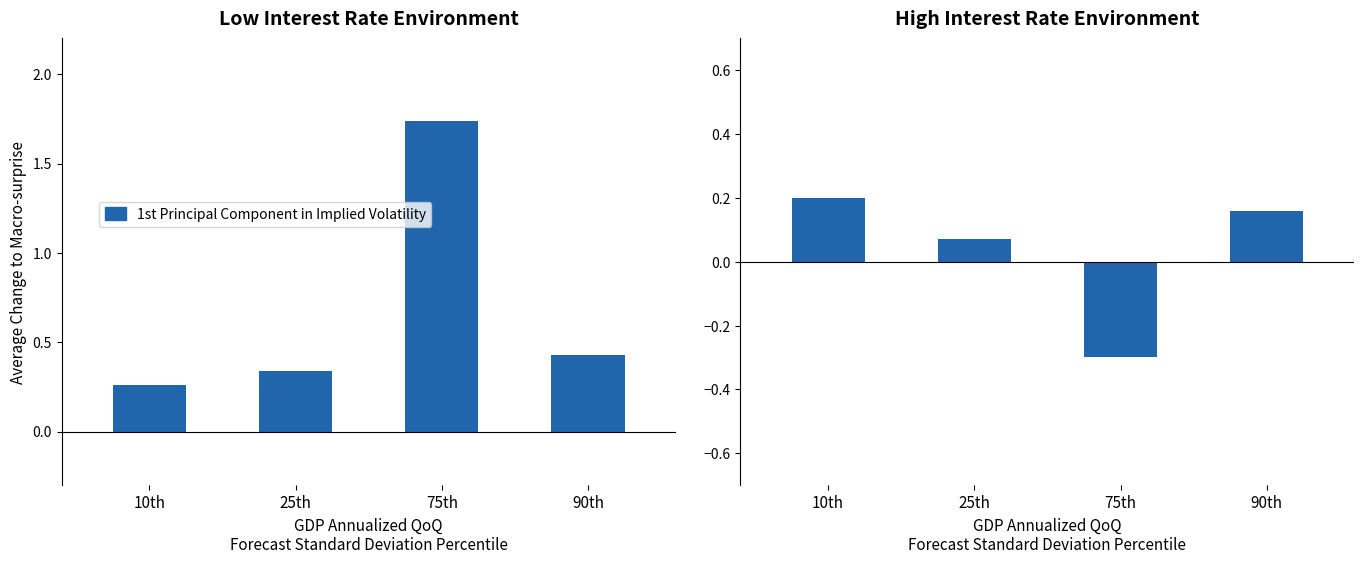

What is the change in value from 10th to 75th?

-0.5